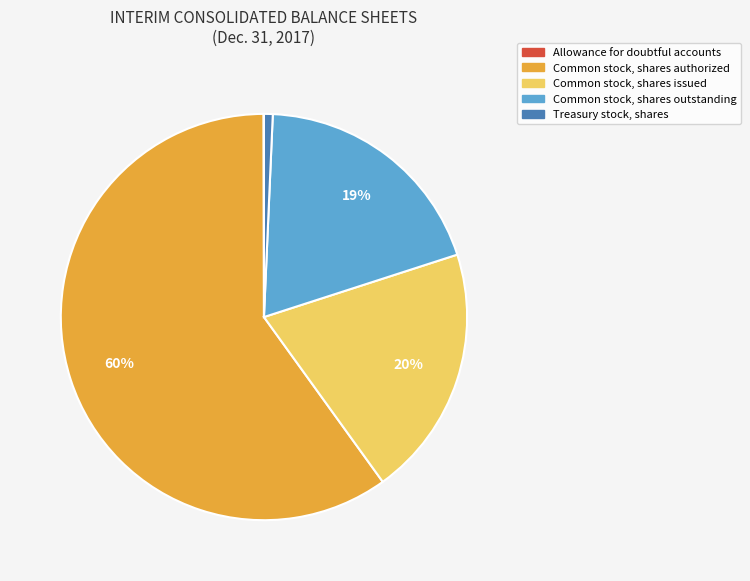

Which category has the biggest portion of the pie?

Common stock, shares authorized